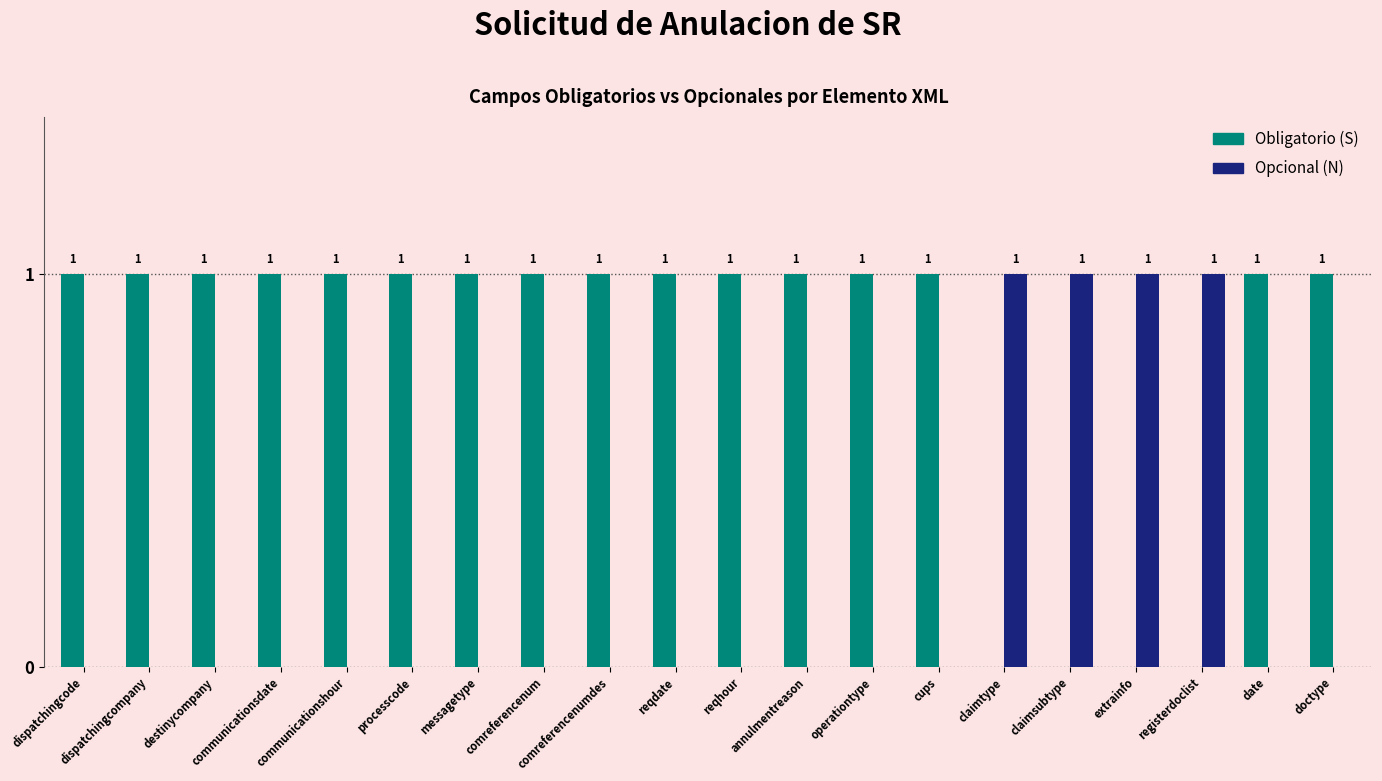

Which series has the largest total across all categories?

Obligatorio (S)